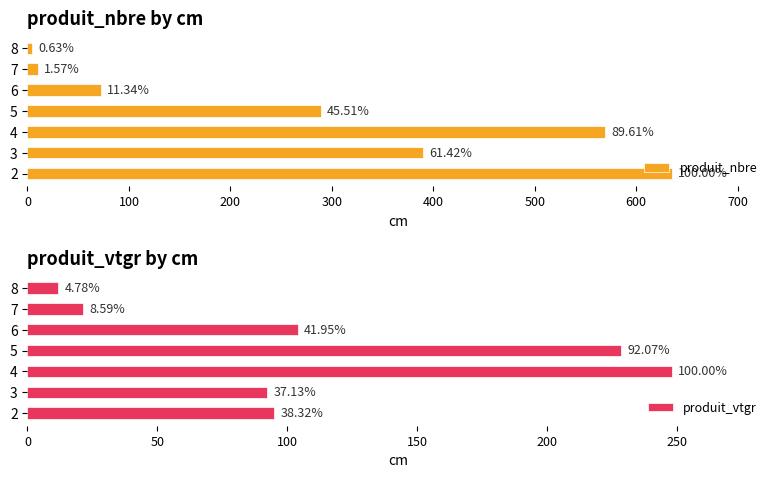

How many data points in produit_nbre are less than 289?

3